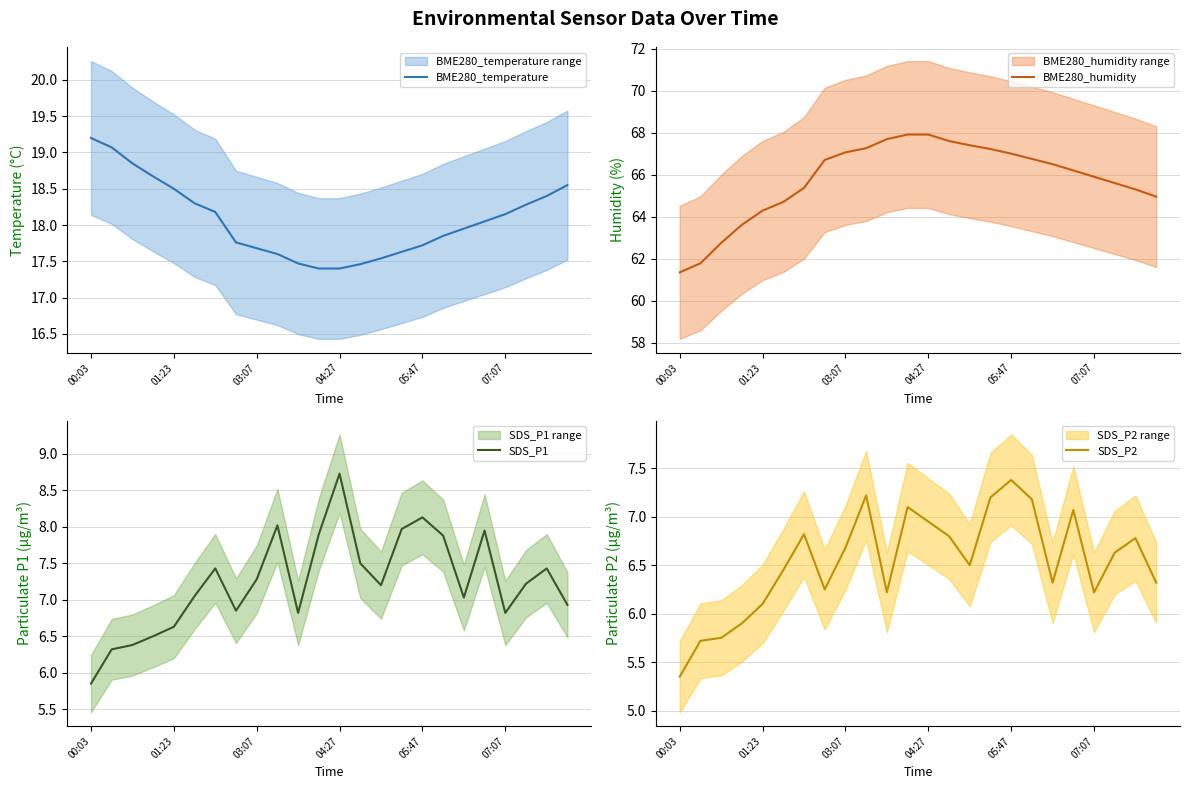

What position from the right is 10?

14